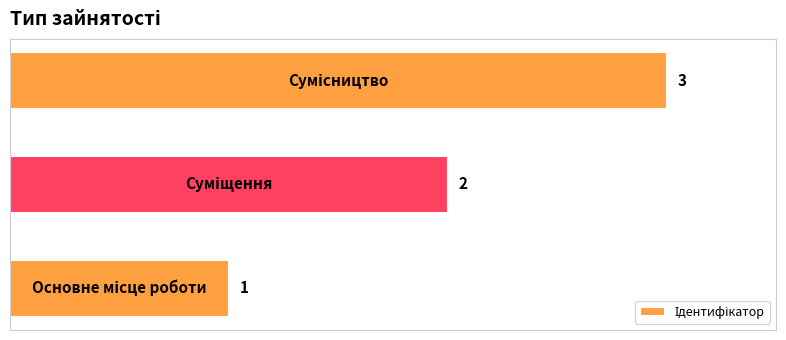

What is the maximum value shown in the chart?

3